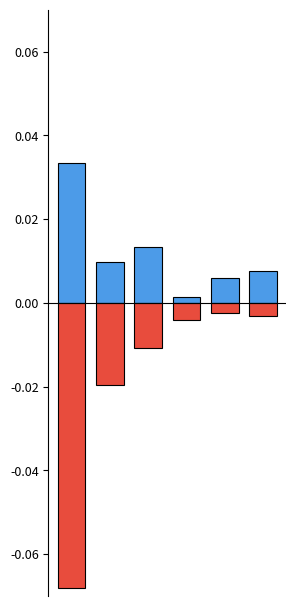

Which series has the widest spread of values?

net-renews-1-yr